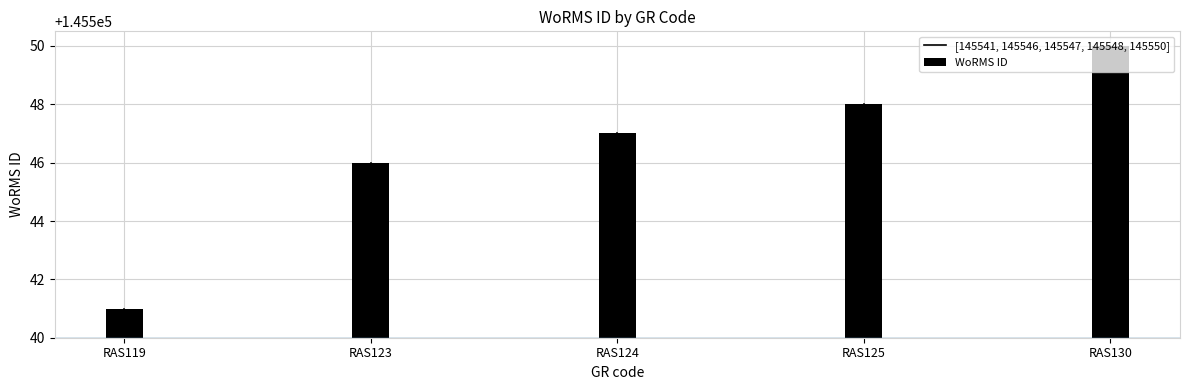

List the labels in order of value, largest first.

RAS130, RAS125, RAS124, RAS123, RAS119